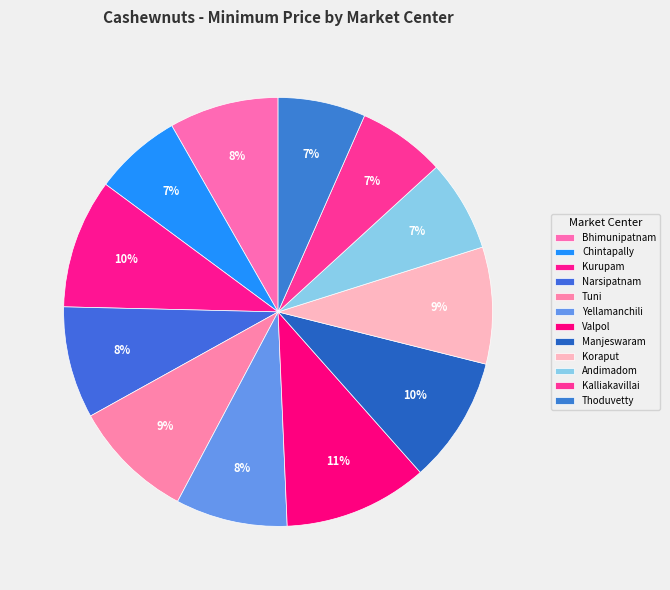

True or false: Koraput accounts for 9% of the total.

True